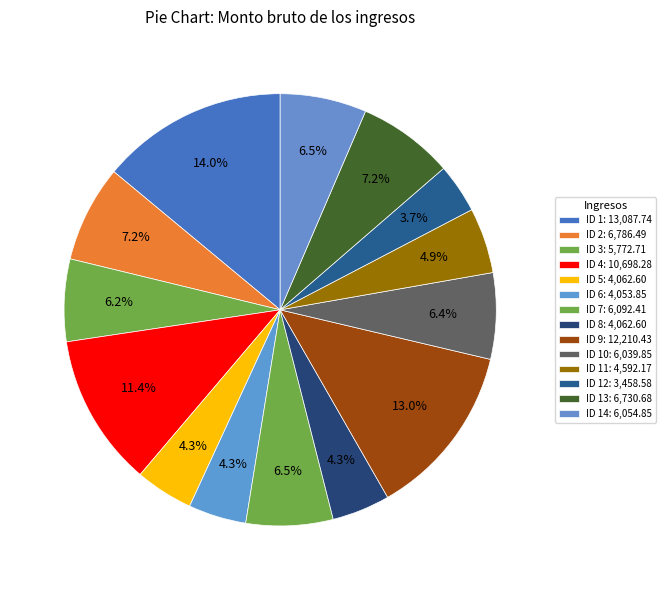

Is there any slice that represents more than half of the pie?

No